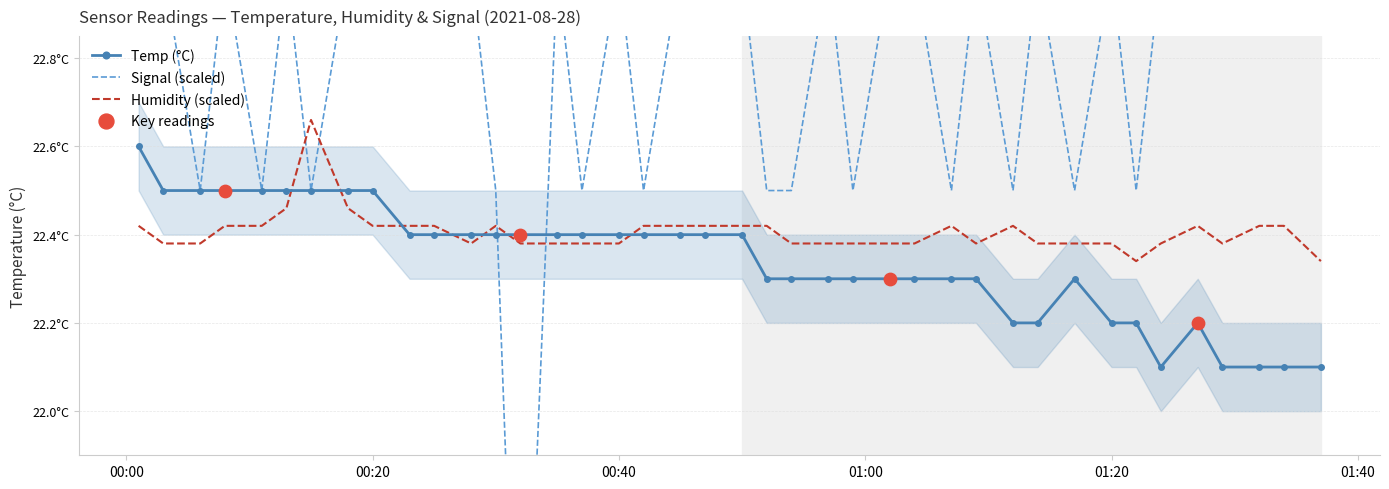

Which series reaches the minimum Y coordinate?

Signal